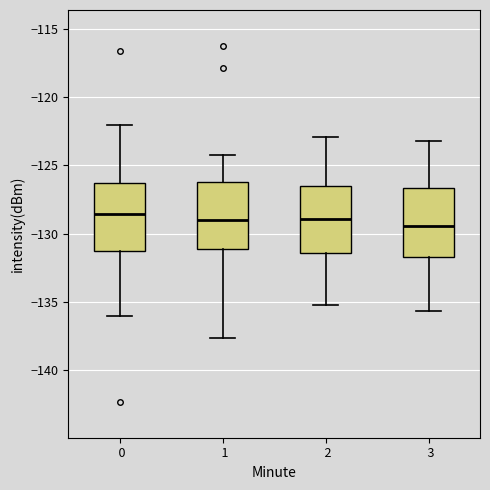

Reading left to right, transcribe this box plot: for each box, give where its median line is, the range the box spans, and where its two whiskers end, as read against the y-axis. The values are not printed on the chart, so give them approximately, as read against the axis.

0: median -128.5, box -131.5 to -126.5, whiskers -136.0 to -122.0
1: median -129.0, box -131.0 to -126.0, whiskers -137.5 to -124.0
2: median -129.0, box -131.5 to -126.5, whiskers -135.0 to -123.0
3: median -129.5, box -131.5 to -126.5, whiskers -135.5 to -123.0